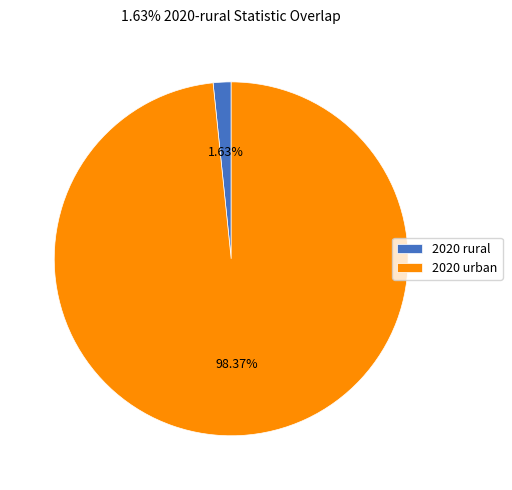

What is the majority slice?

2020 urban